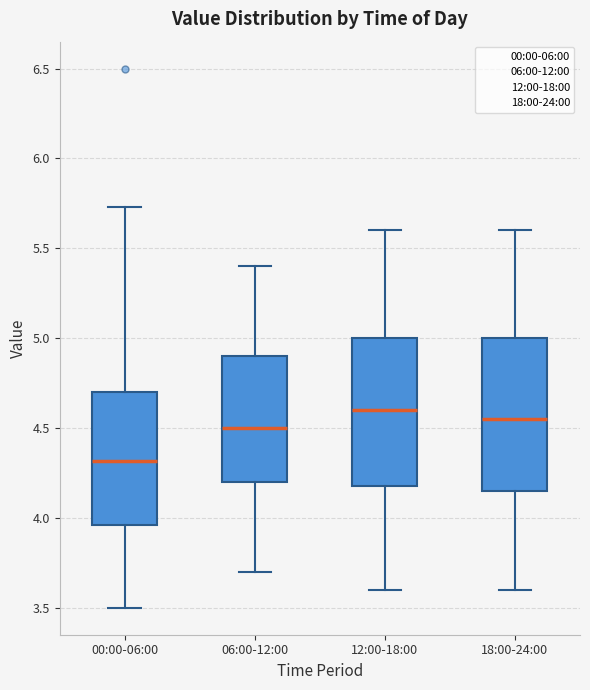

Which box's median line is the lowest?

00:00-06:00